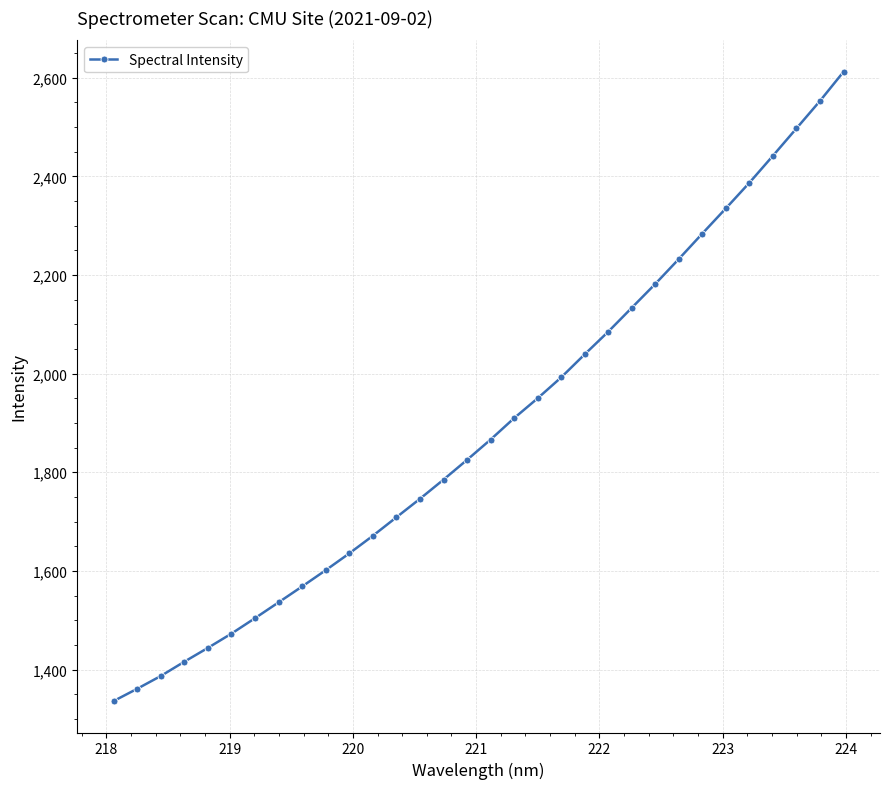

How many lines are shown in the chart?

1